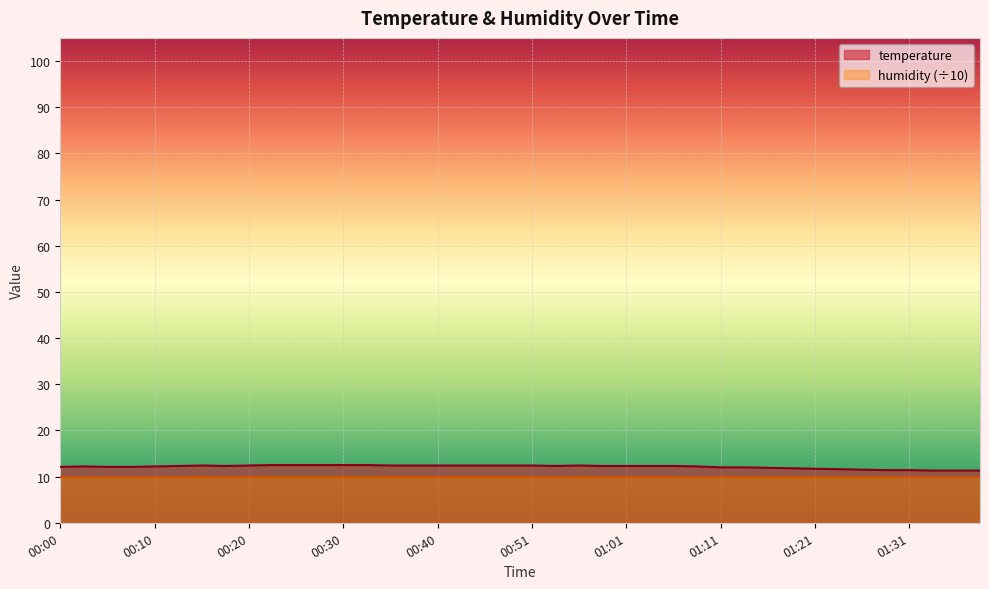

What is the difference between the maximum and second lowest values?

1.2